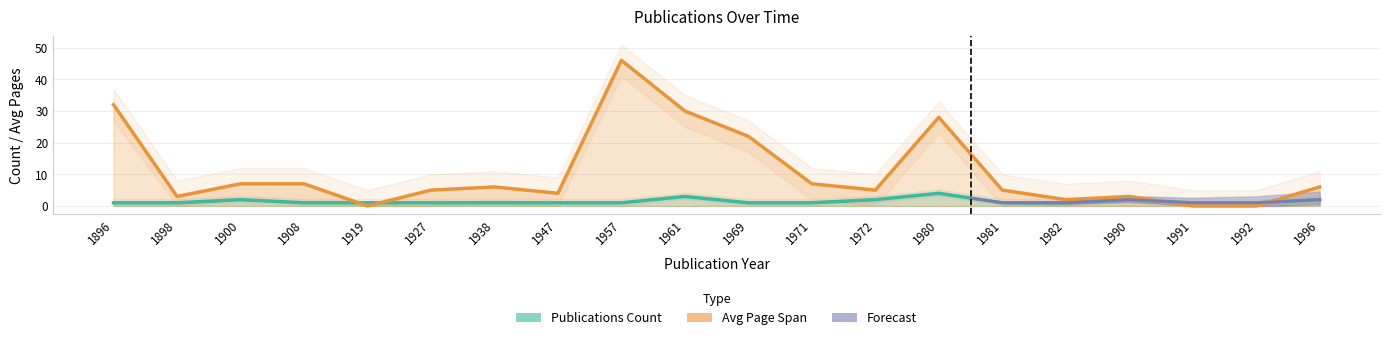

Does the chart have visible grid lines?

Yes